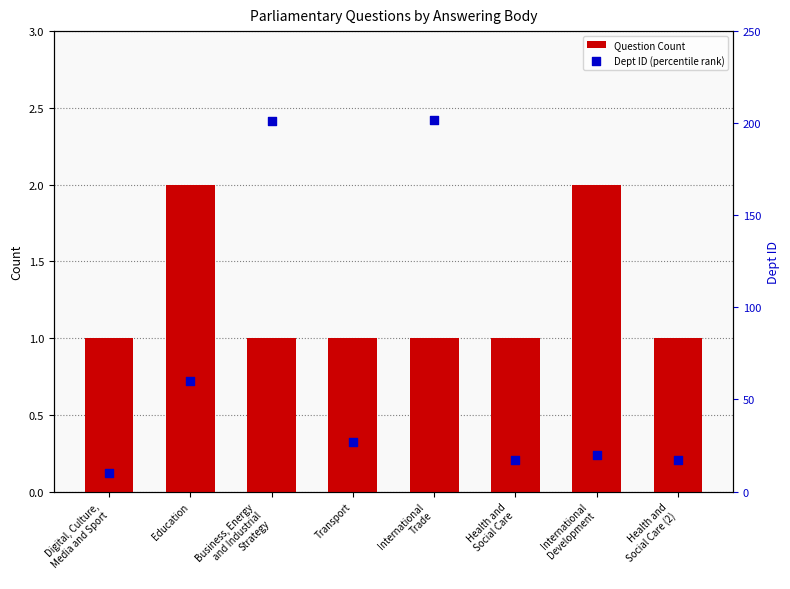

At how many categories does at least one series exceed 52?

3